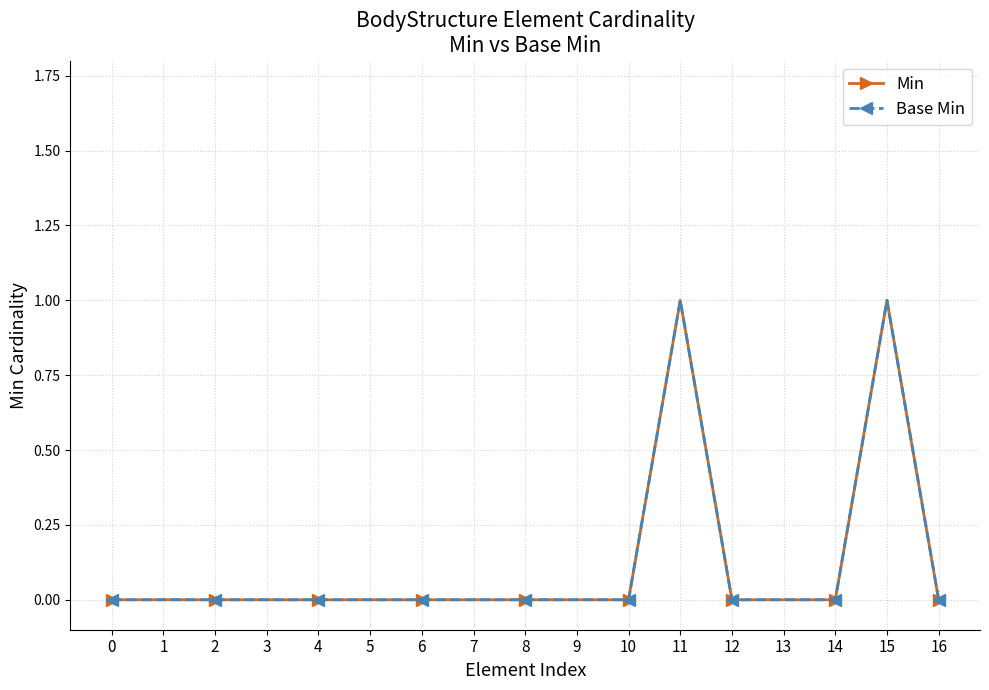

At how many categories does at least one series exceed 0?

2